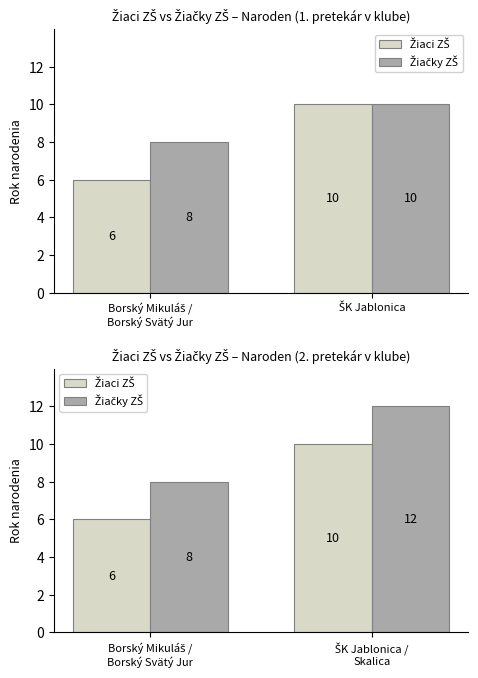

List the series in order of their overall mean, highest first.

Žiačky ZŠ, Žiaci ZŠ